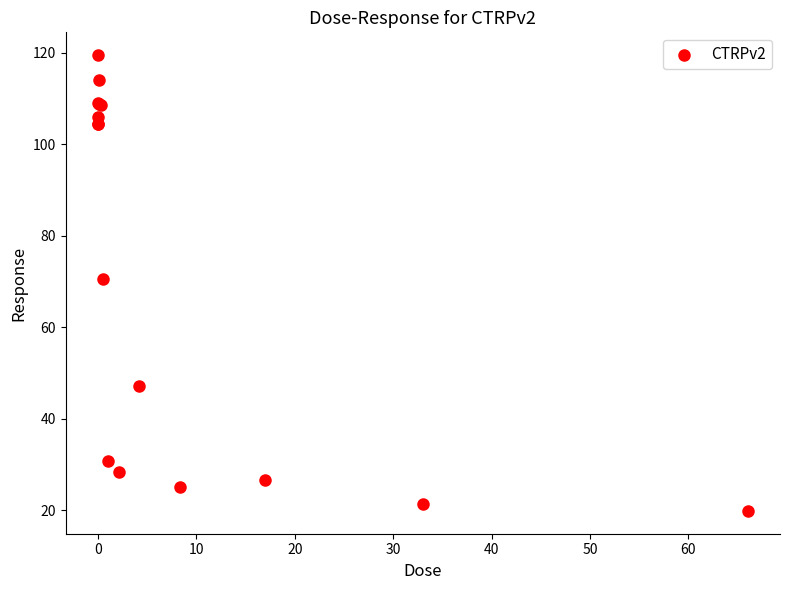

What Y value in the scatter plot is closest to 69?

70.6